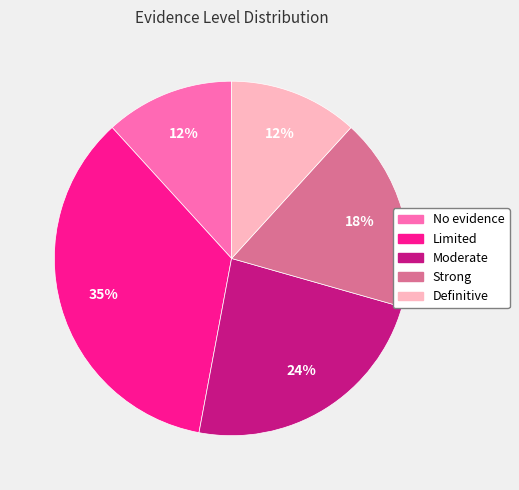

Is the sum of Moderate and Definitive greater than half?

No